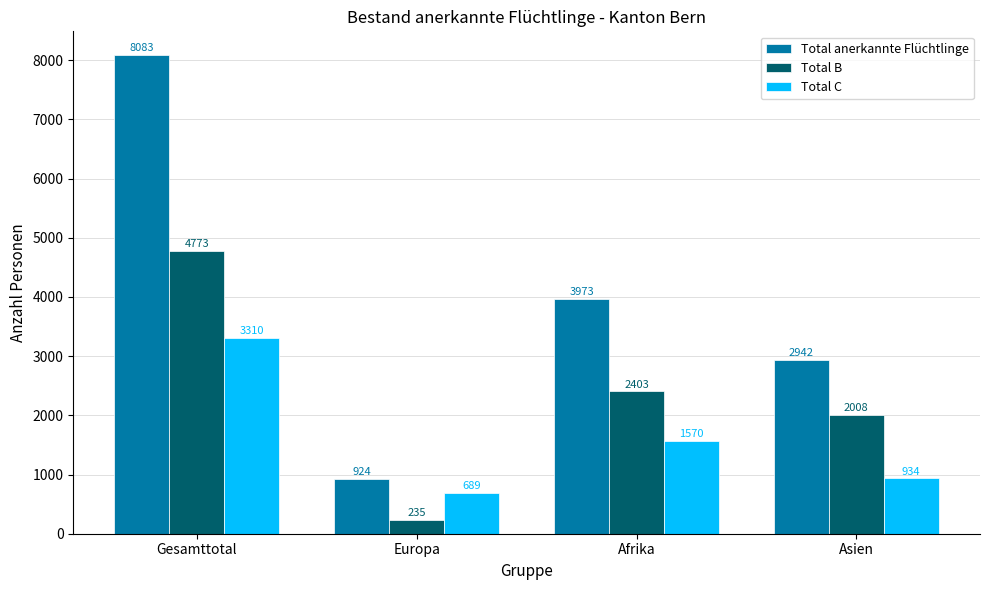

What is the minimum value for Total C?

689